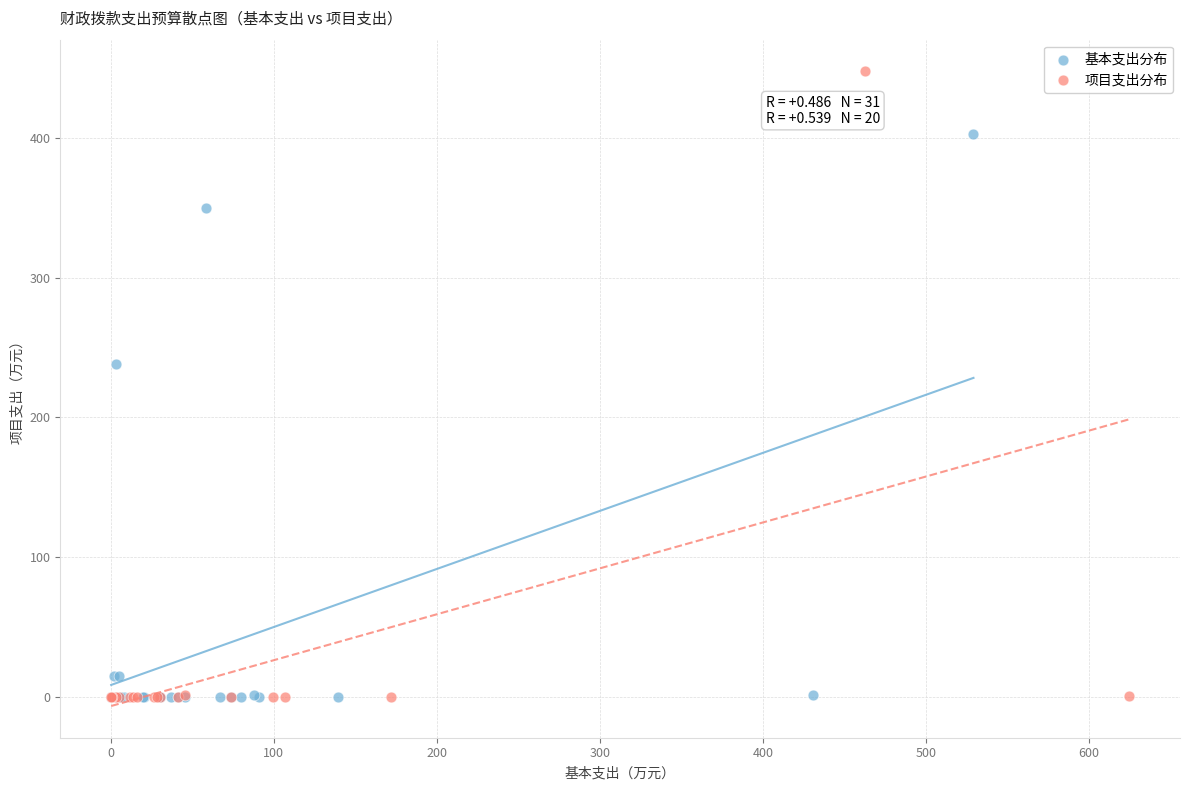

Which series contains the highest Y value?

项目支出分布